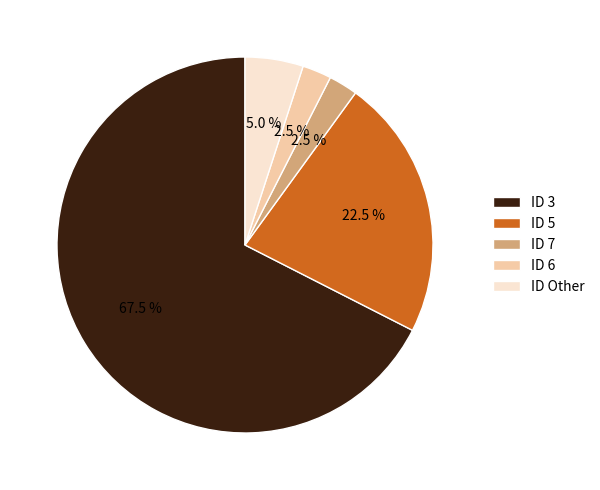

To the nearest percent, what is the average slice percentage?

20%